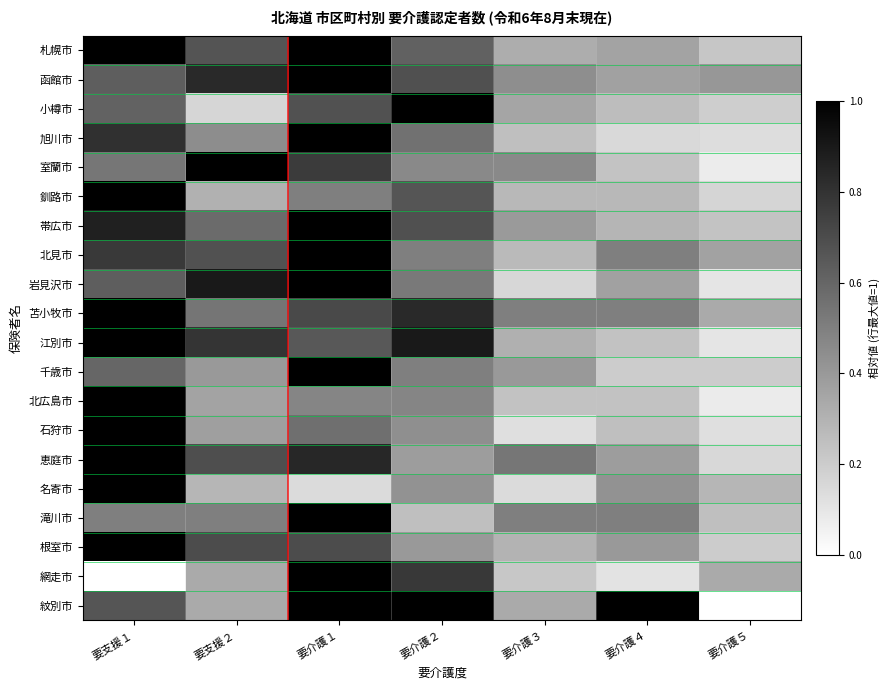

What is the difference between the highest and lowest values at 要介護２?

0.8